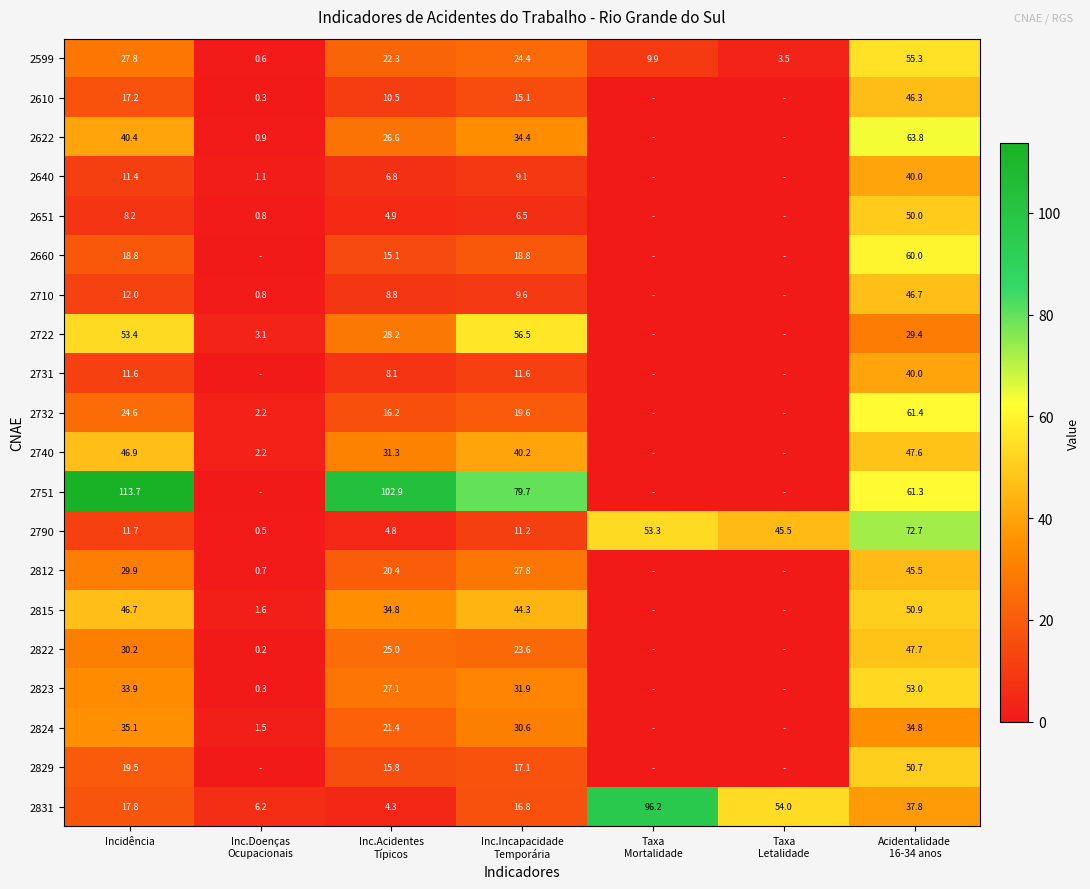

The value of 2610 at Incidência is 17.2. True or false?

True